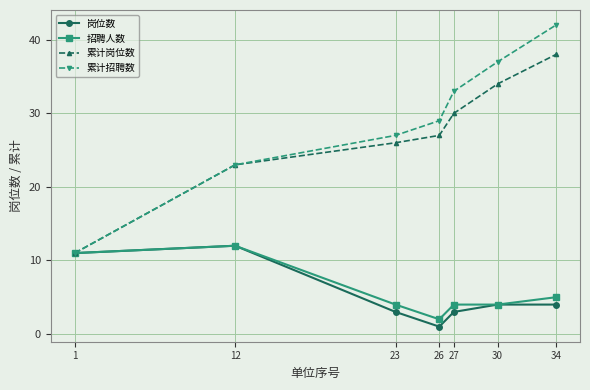

What is the value of the 累计招聘数 point at the 6th from the left?

37